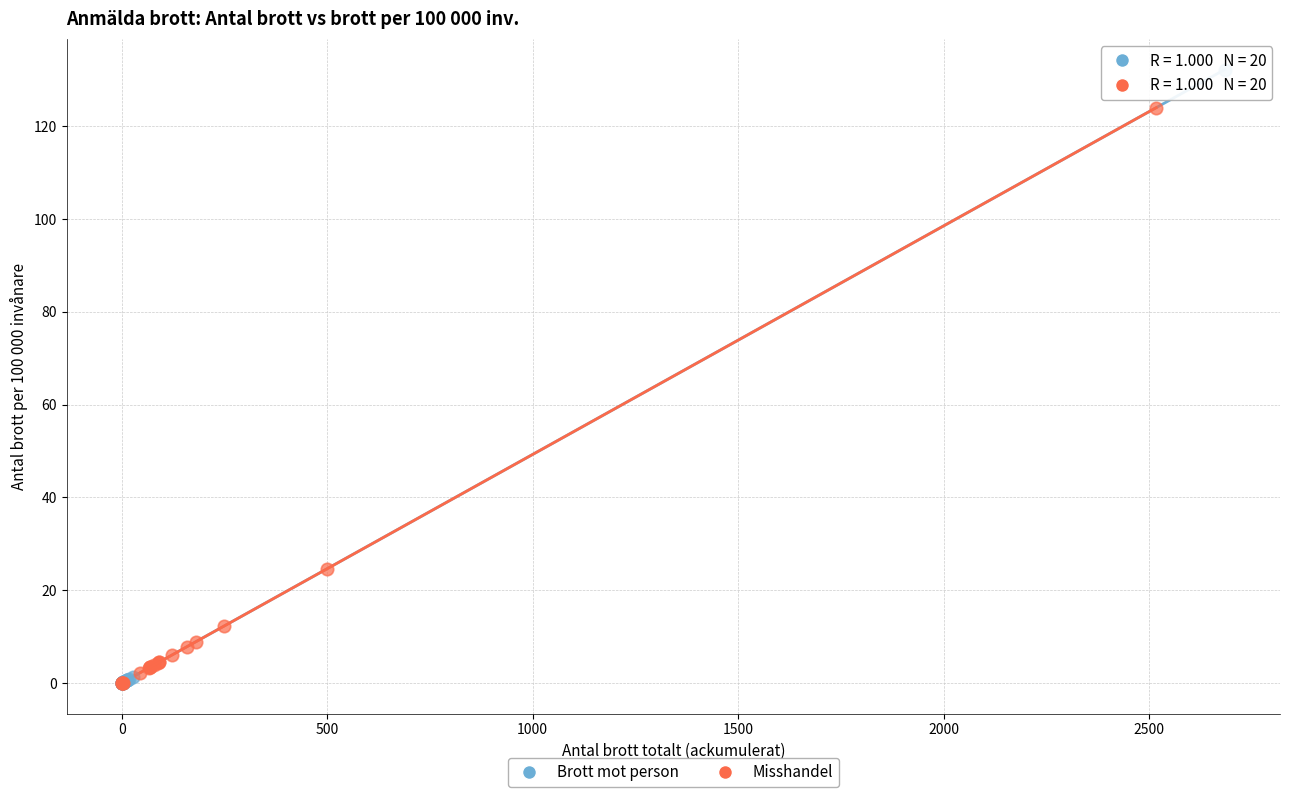

Which series contains the highest Y value?

Brott mot person